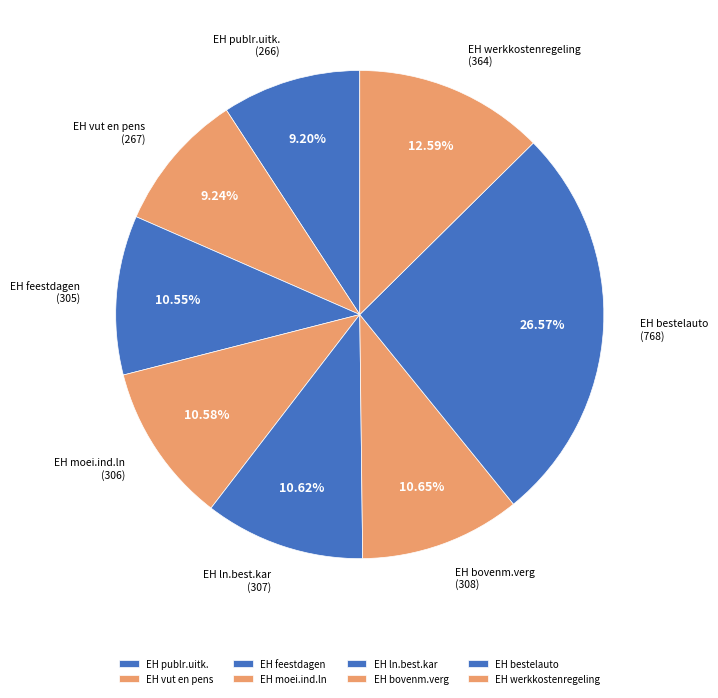

Count the number of slices in the pie.

8